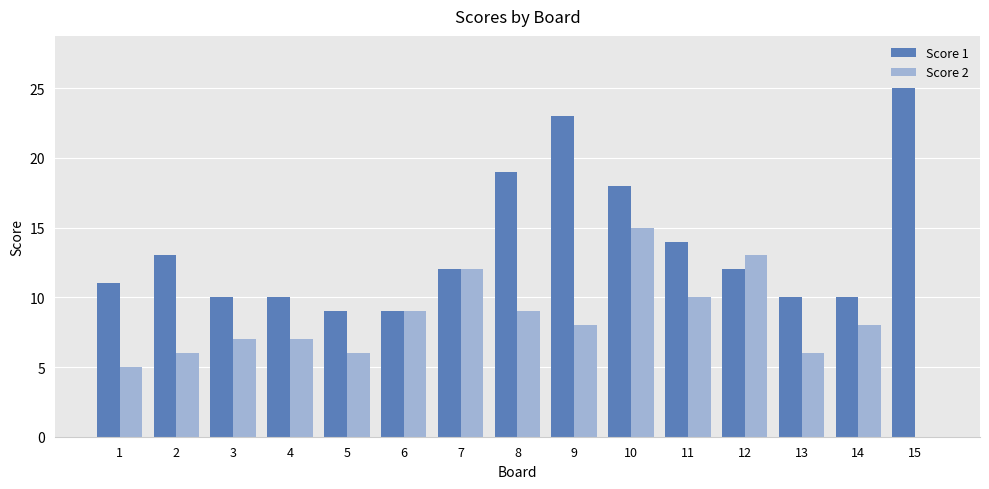

True or false: Score 2 has a value of 10 at 2.

False